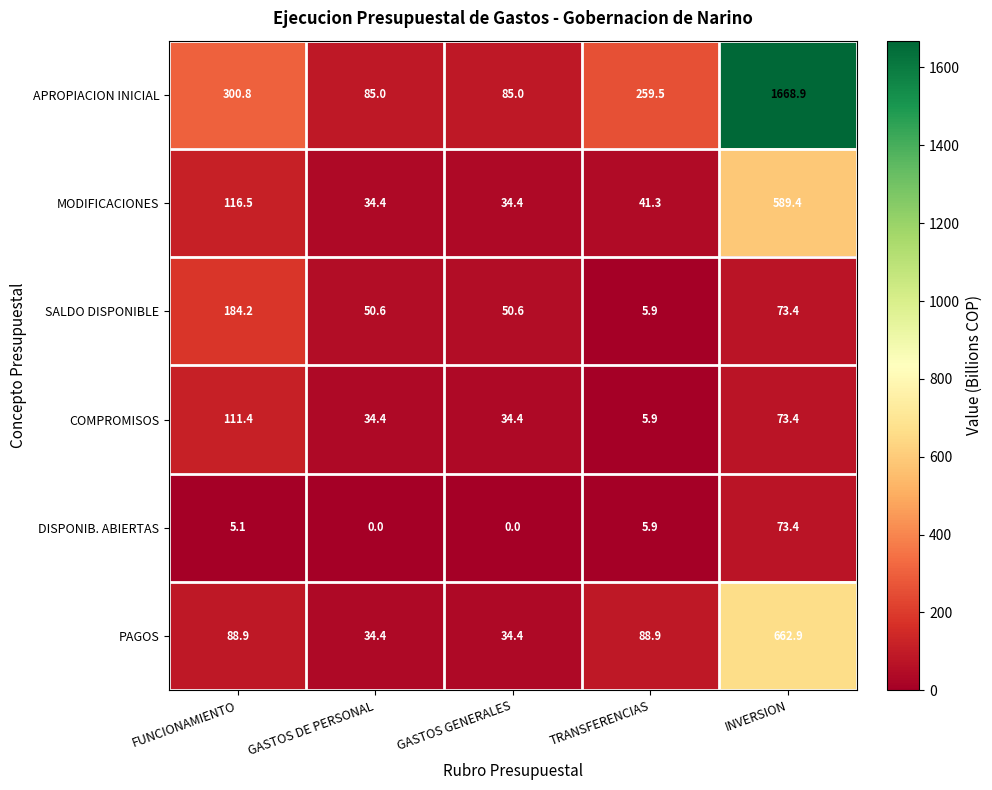

How many distinct data groups are displayed?

6